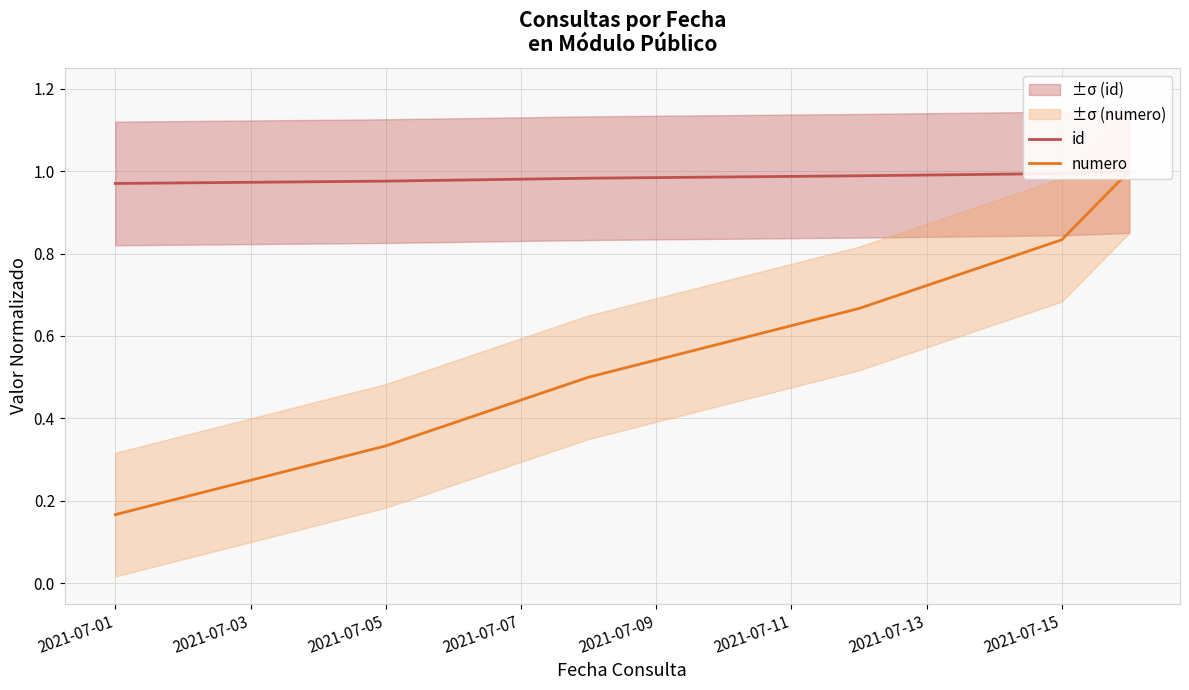

The value of id at 2021-07-15 is 1.0. True or false?

True